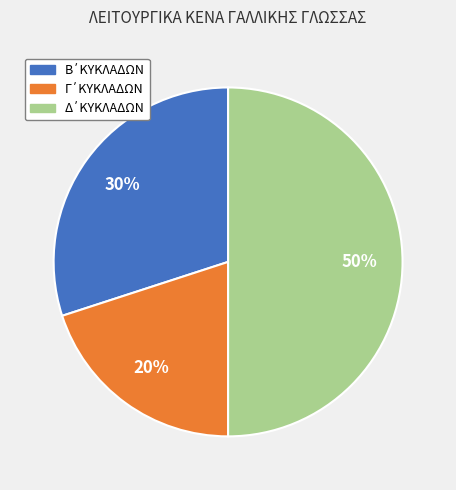

To the nearest percent, what is the difference between the largest and smallest slice percentages?

30%